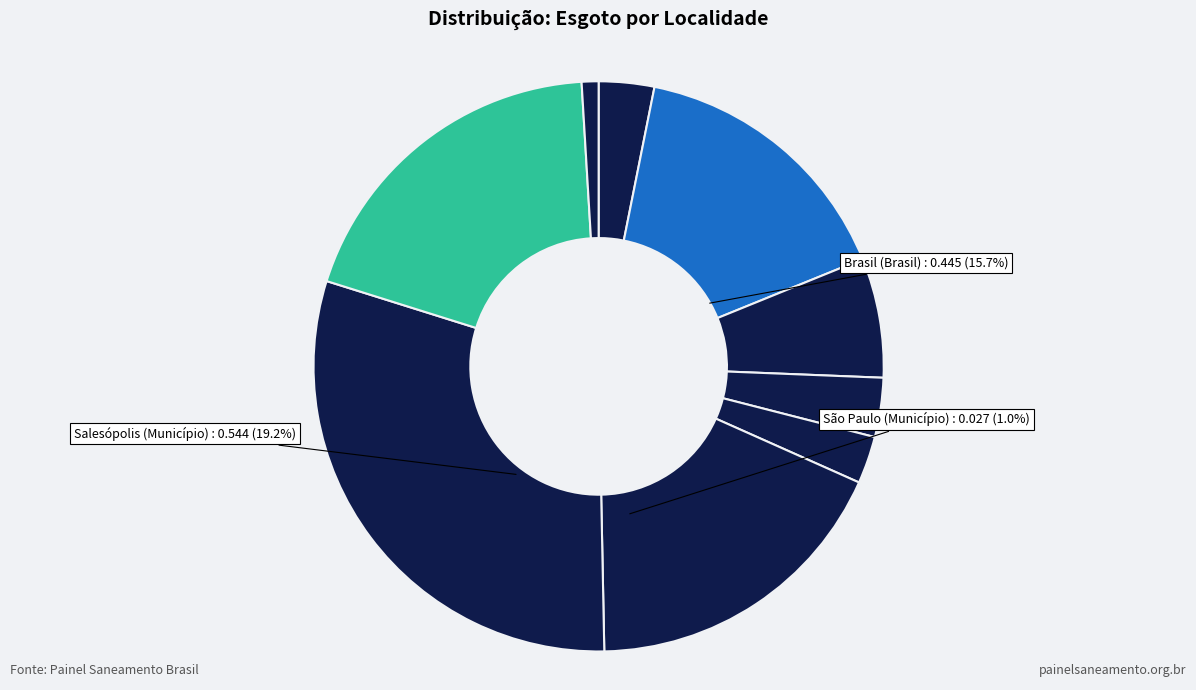

To the nearest percent, what is the difference between the largest and smallest slice percentages?

29%